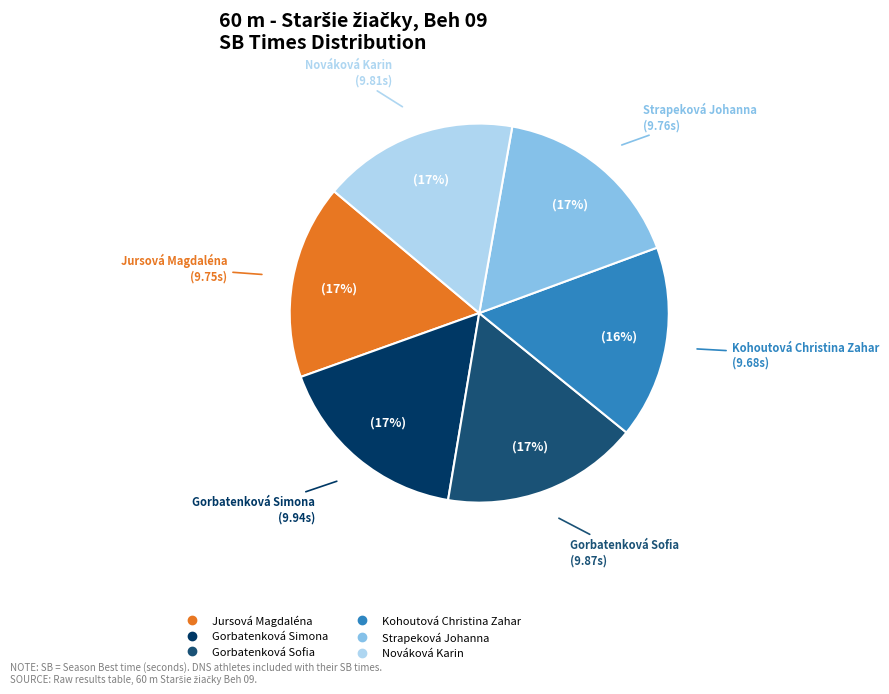

Approximately how many times larger is the value at Nováková Karin compared to Strapeková Johanna?

1.0